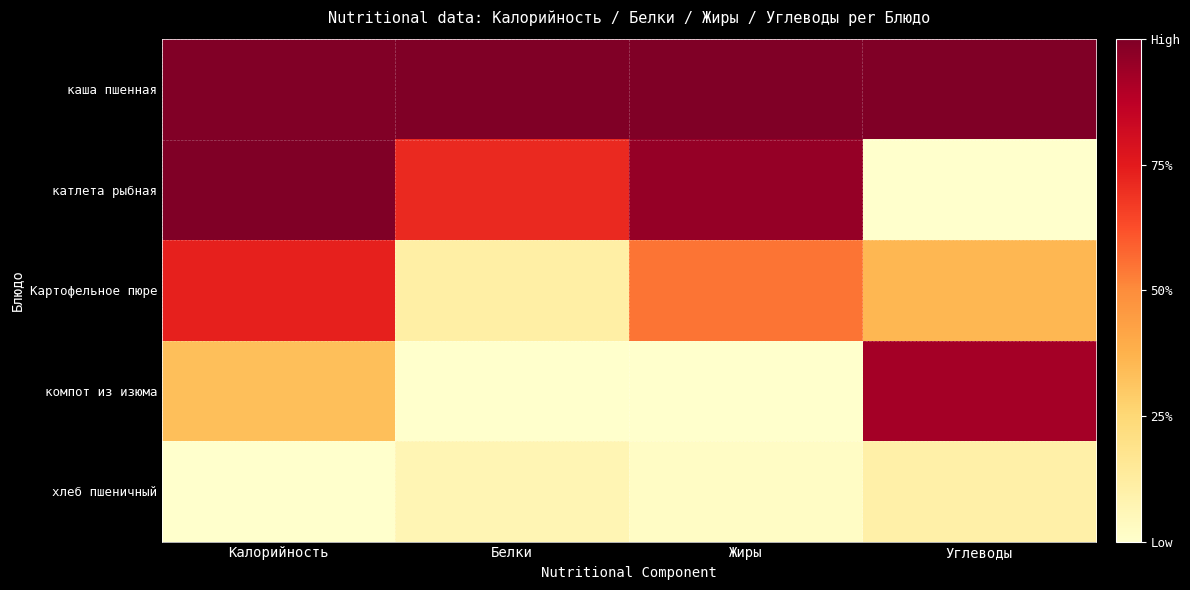

Reading left to right, extract all data points from this chart.

каша пшенная: Калорийность=1.0	Белки=1.0	Жиры=1.0	Углеводы=1.0
катлета рыбная: Калорийность=1.0	Белки=0.7	Жиры=1.0	Углеводы=0.0
Картофельное пюре: Калорийность=0.7	Белки=0.1	Жиры=0.5	Углеводы=0.4
компот из изюма: Калорийность=0.3	Белки=0.0	Жиры=0.0	Углеводы=0.9
хлеб пшеничный: Калорийность=0.0	Белки=0.1	Жиры=0.0	Углеводы=0.1